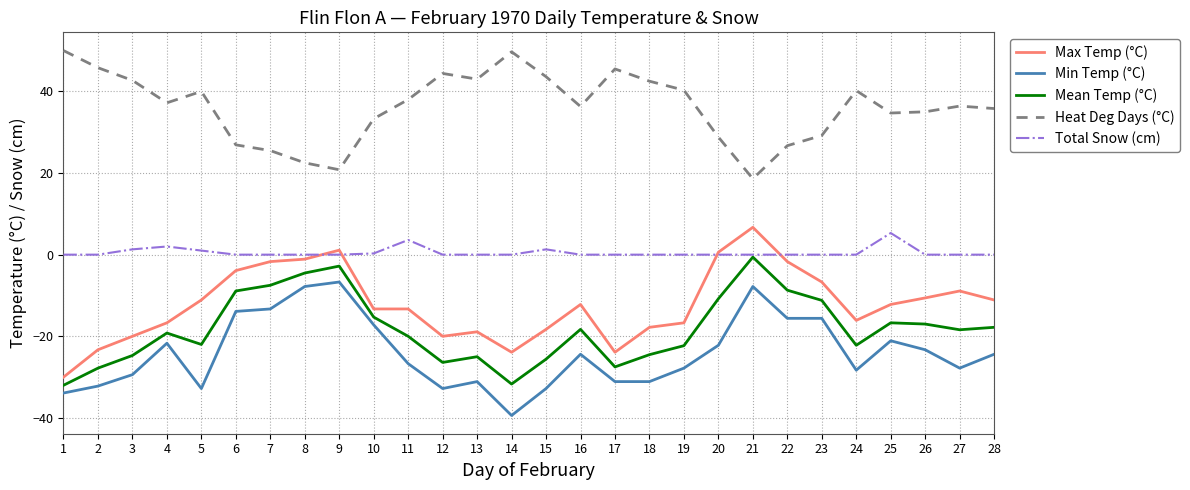

What is the maximum value for Heat Deg Days (°C)?

50.0